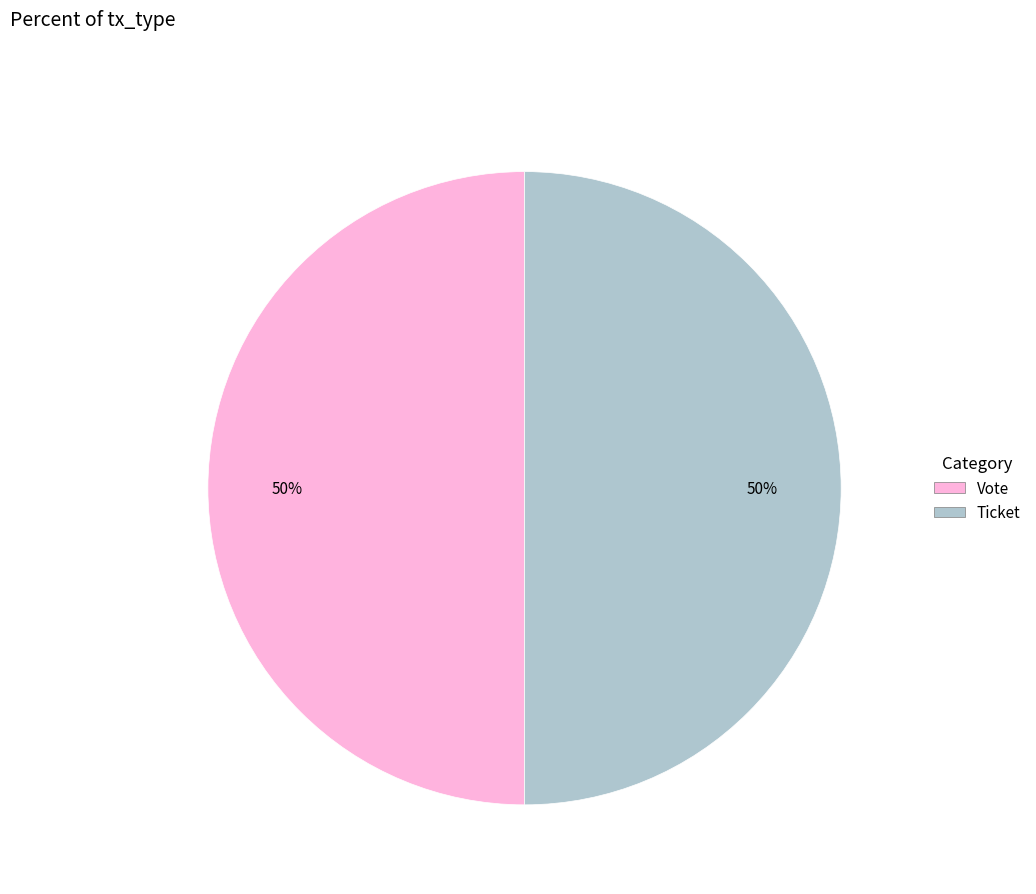

Do Vote and Ticket together represent more than half of the pie?

Yes